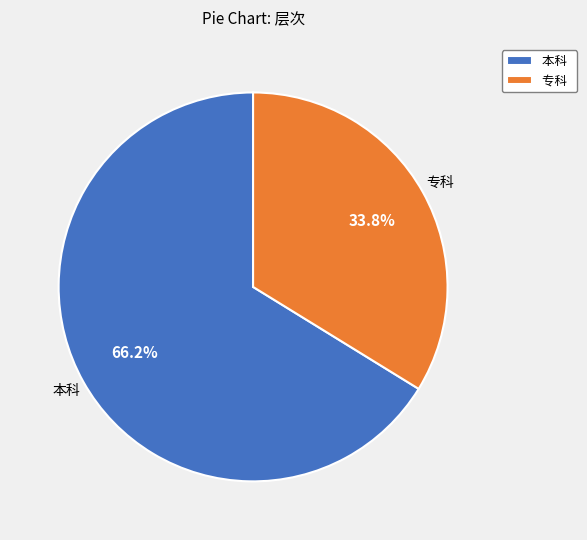

To the nearest percent, what portion does 本科 represent?

66%